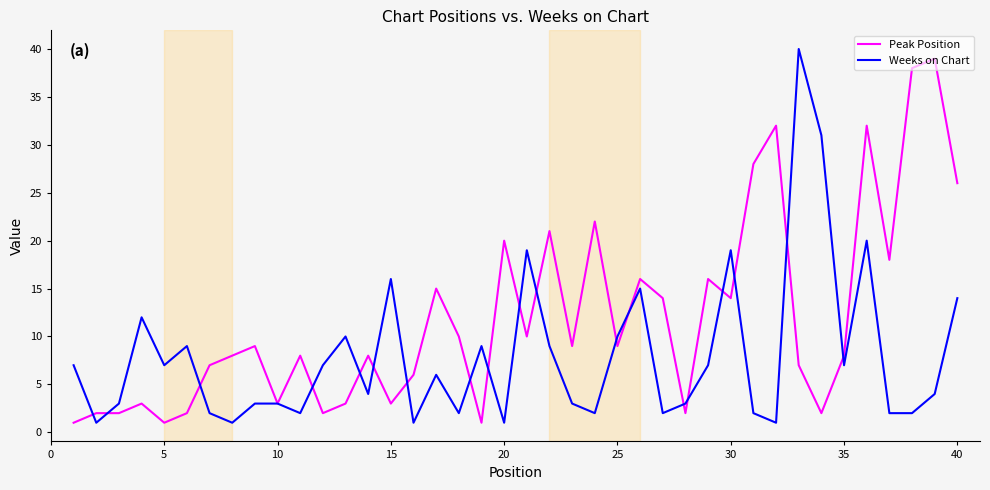

What is the greatest value displayed?

40